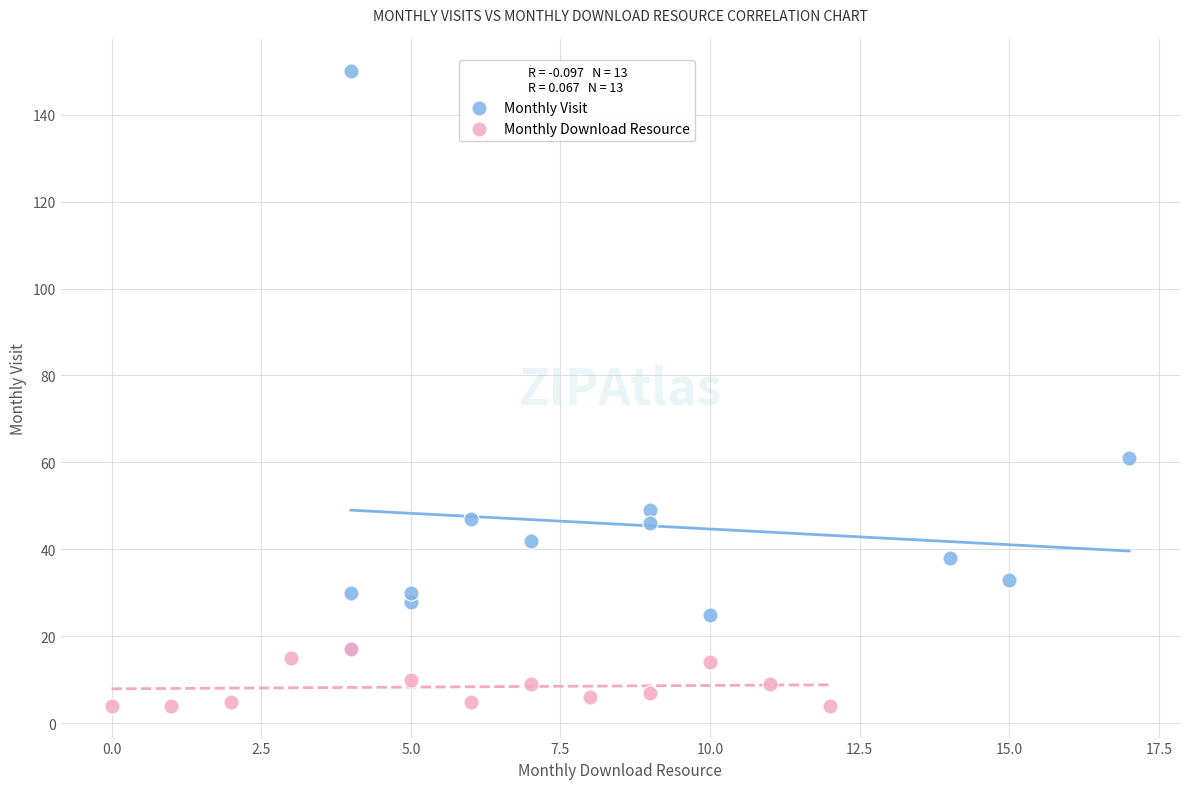

Which series has the largest Y range (max minus min)?

Monthly Visit